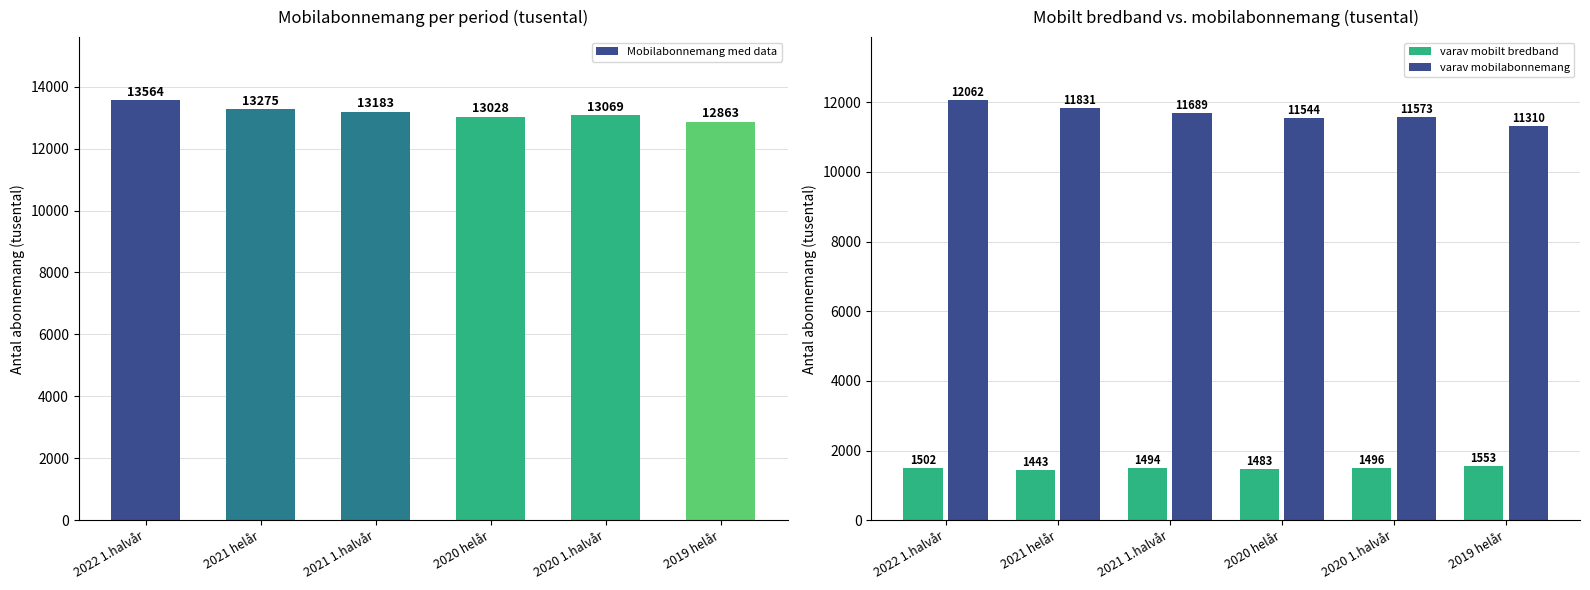

List the series in order of their peak value, lowest first.

varav mobilt bredband, varav mobilabonnemang, Mobilabonnemang med data